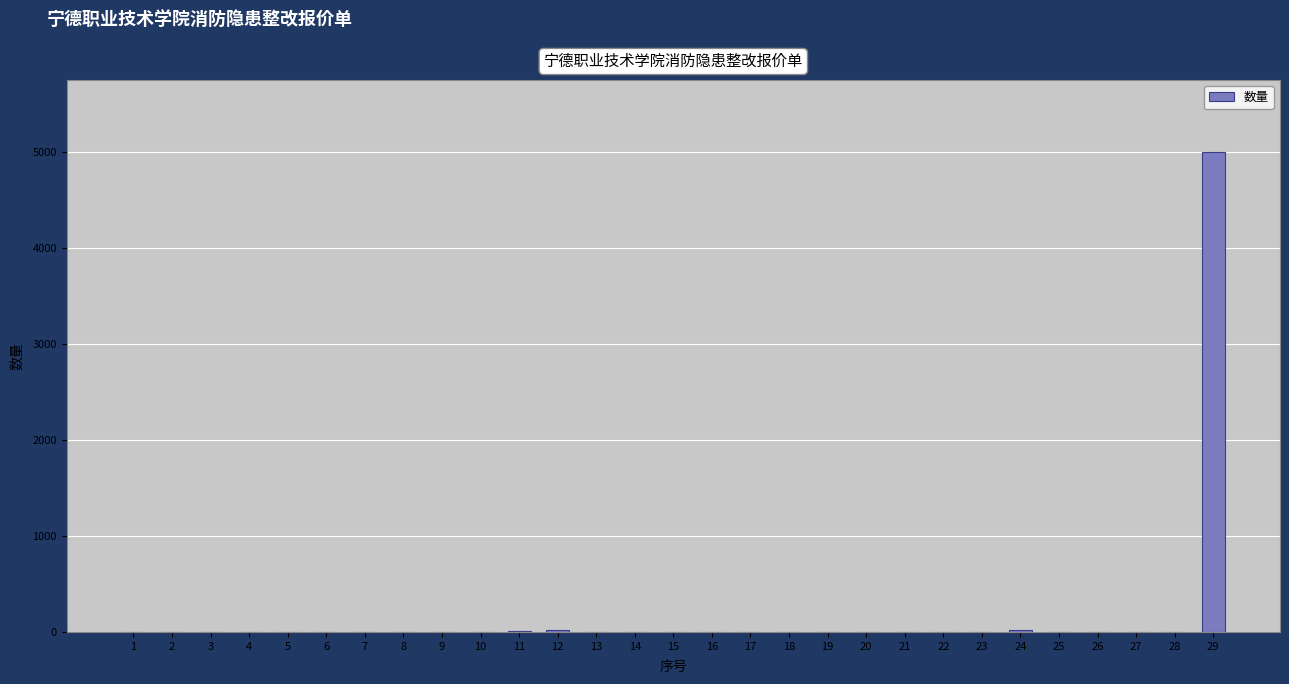

What is the sum of all values?

5090